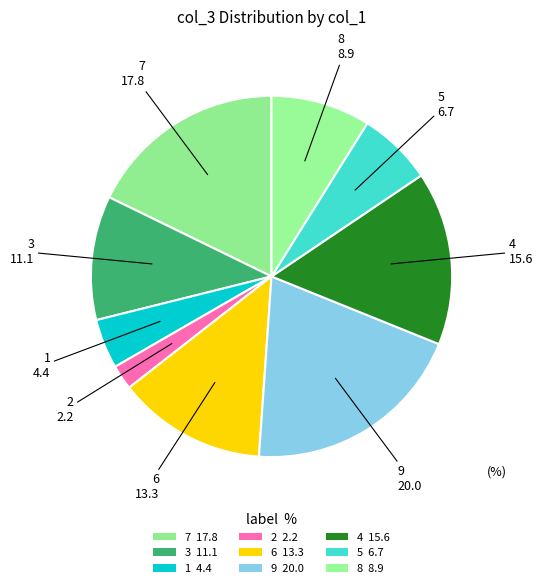

Does any single category account for the majority?

No